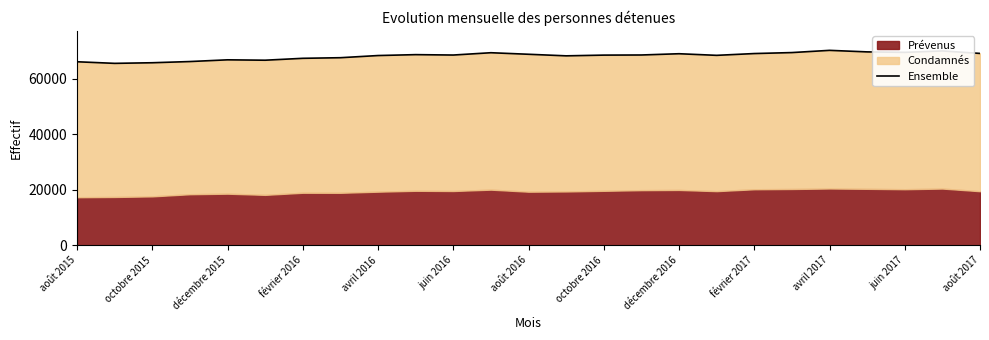

What is the maximum value shown in the chart?

70230